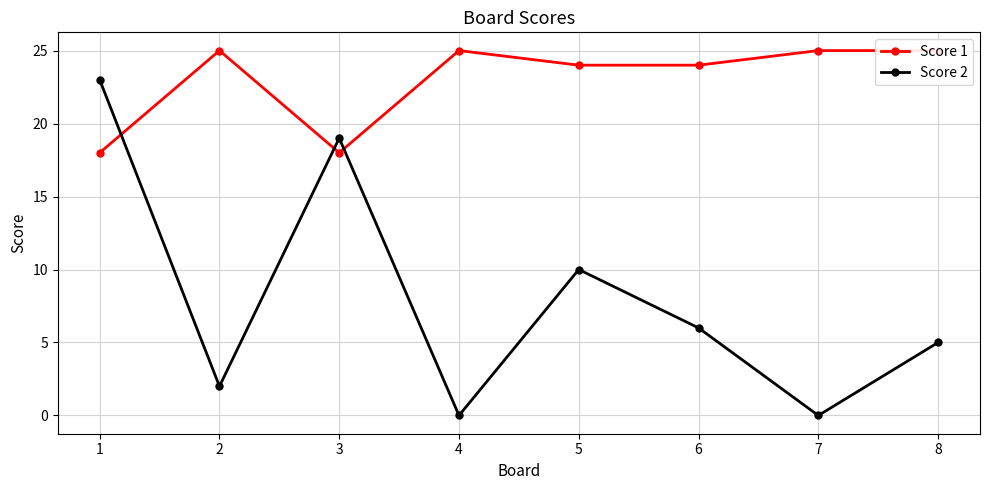

How many interior local valleys does the Score 1 series have?

1